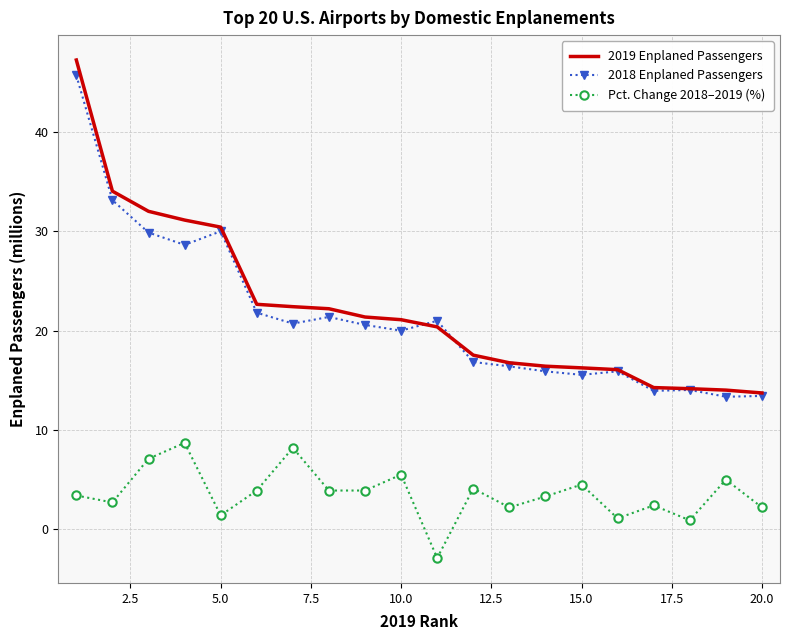

Which series has the largest range (max minus min)?

2019 Enplaned Passengers